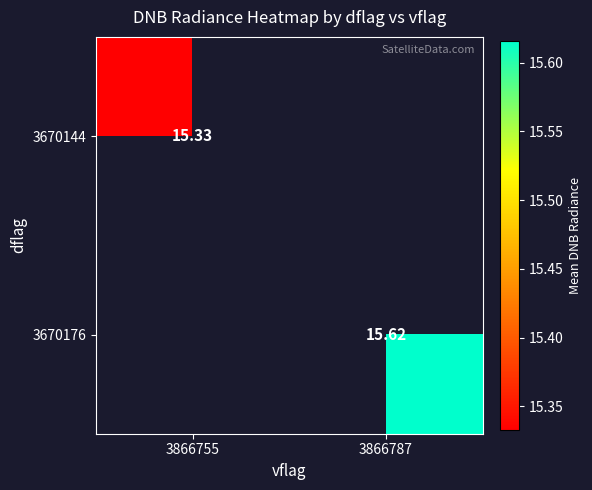

Is the value of 3670144 at 3866755 greater than the value of 3670176 at 3866787?

No